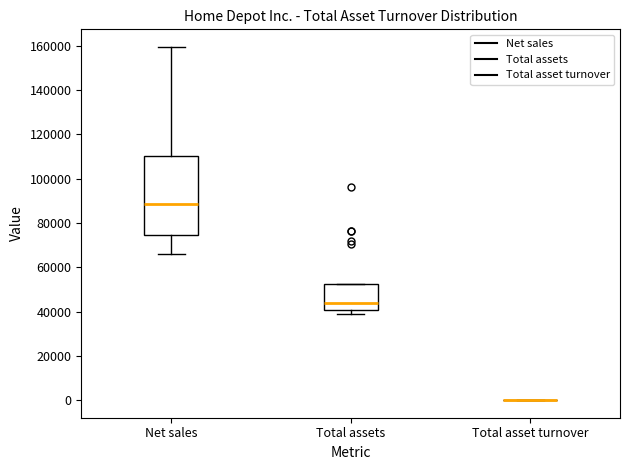

Reading left to right, read every box against the y-axis: the position of its median line, the range the box covers, and the ends of its whiskers. The values are not printed on the chart, so give them approximately, as read against the axis.

Net sales: median 88000, box 74000 to 110000, whiskers 66000 to 160000
Total assets: median 44000, box 40000 to 52000, whiskers 38000 to 52000
Total asset turnover: box collapsed to a line at 0, whiskers 0 to 0